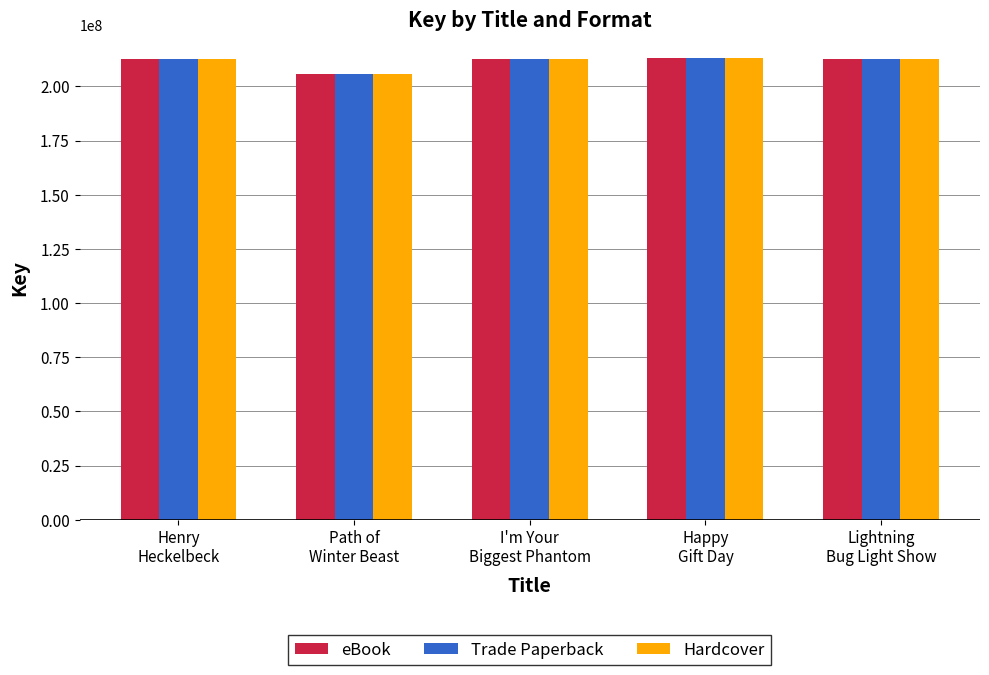

What is the average value of the Trade Paperback series?

211246937